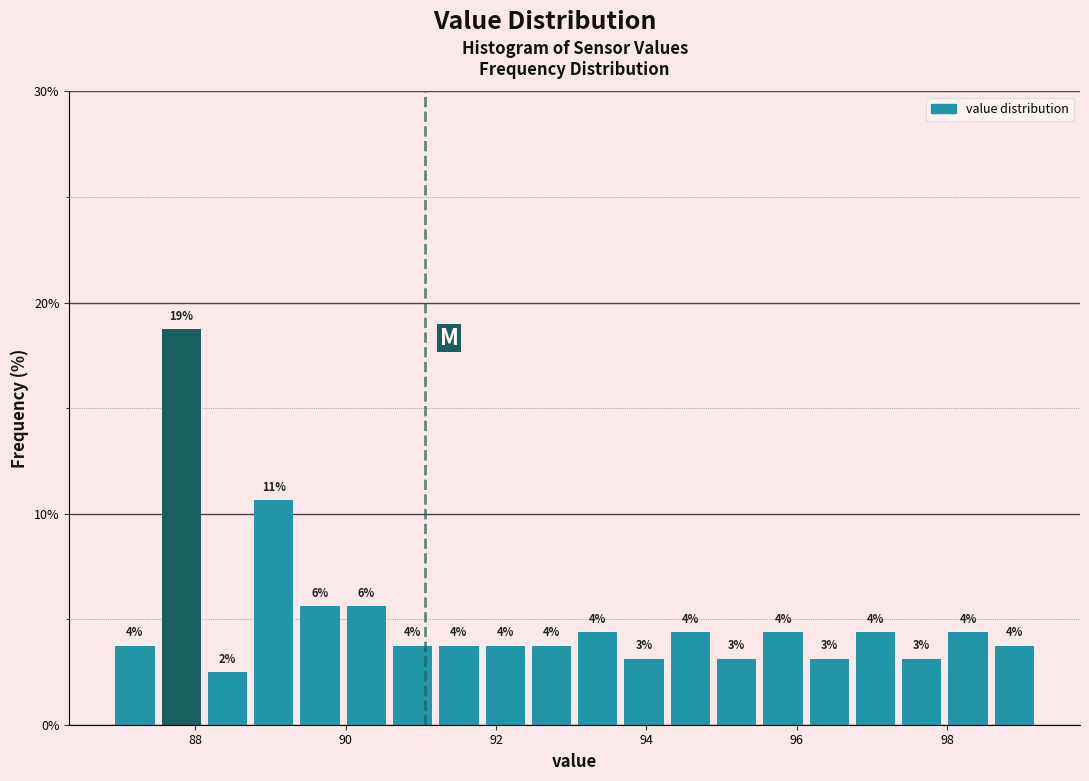

Around what value on the x-axis is the tallest bar? Give the approximate position of its centre, as read against the axis.

87.8